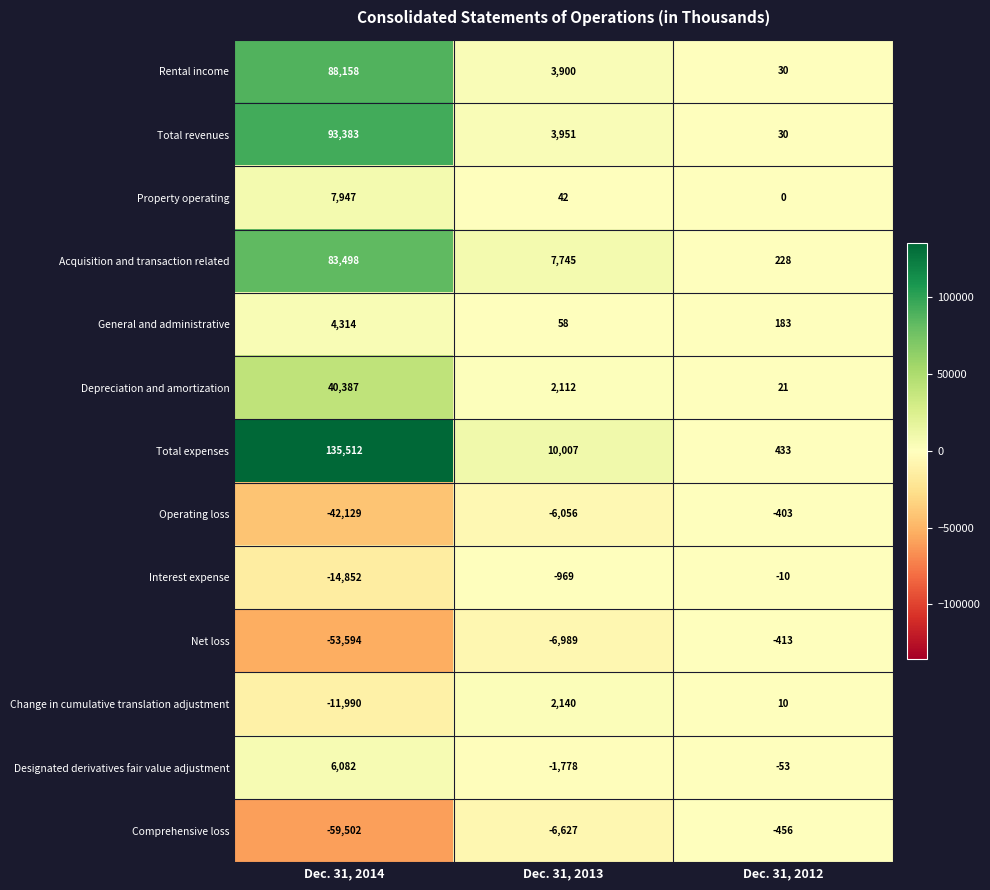

How many distinct data groups are displayed?

13